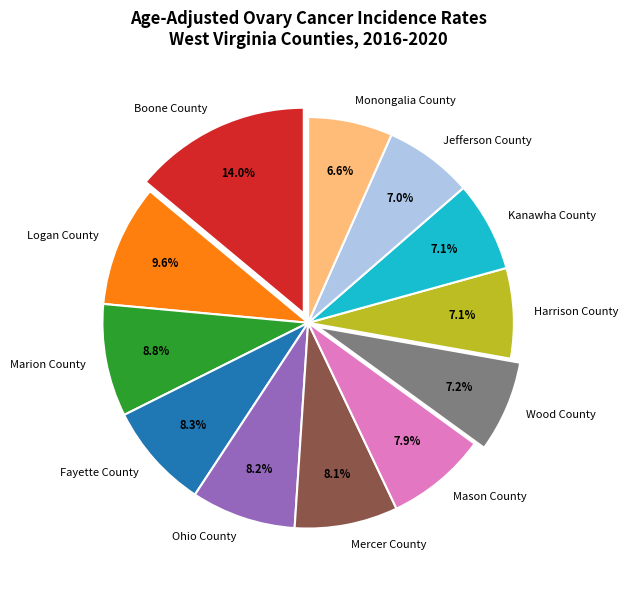

To the nearest percent, what is the combined percentage of Ohio County and Wood County?

15%